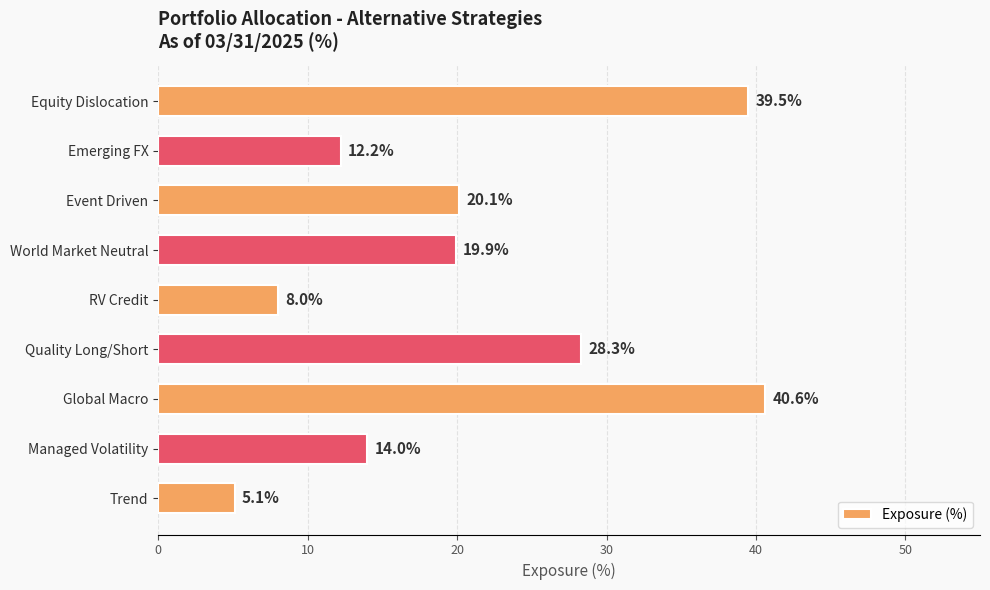

Rank the categories by value from highest to lowest.

Global Macro, Equity Dislocation, Quality Long/Short, Event Driven, World Market Neutral, Managed Volatility, Emerging FX, RV Credit, Trend